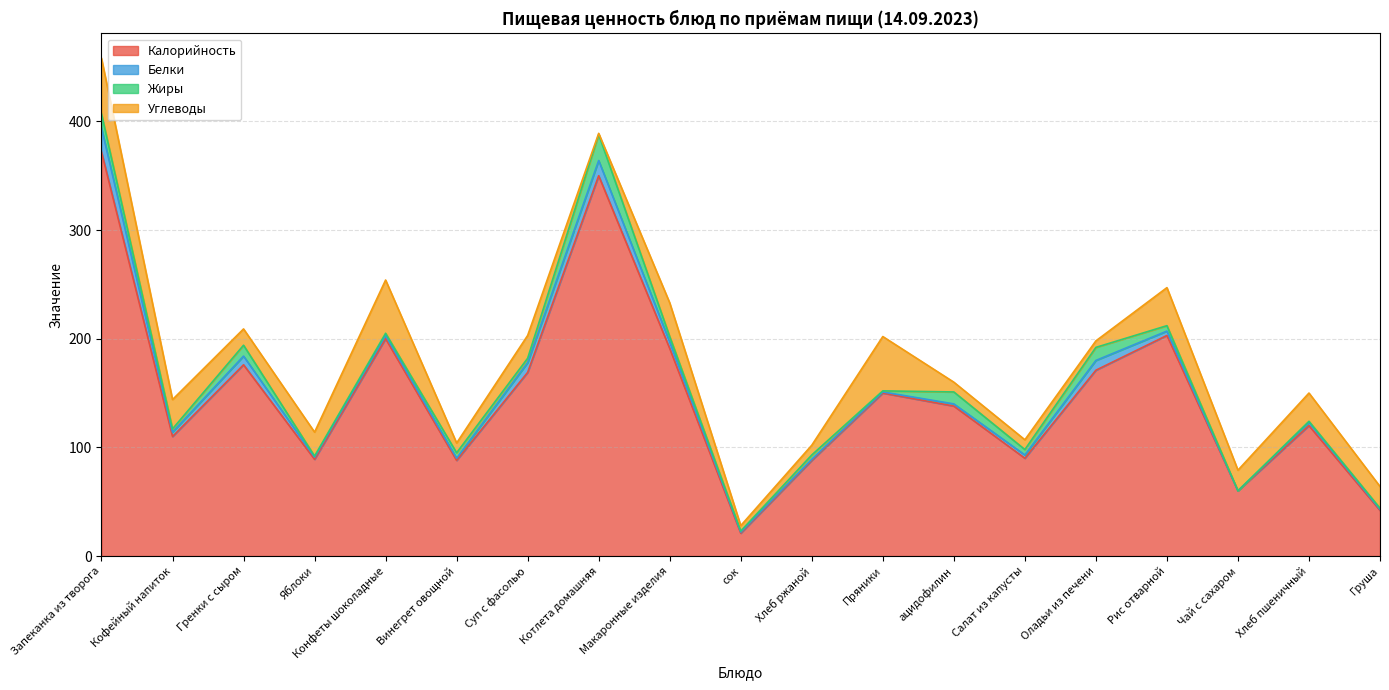

Which category has the lowest value in the Калорийность series?

сок